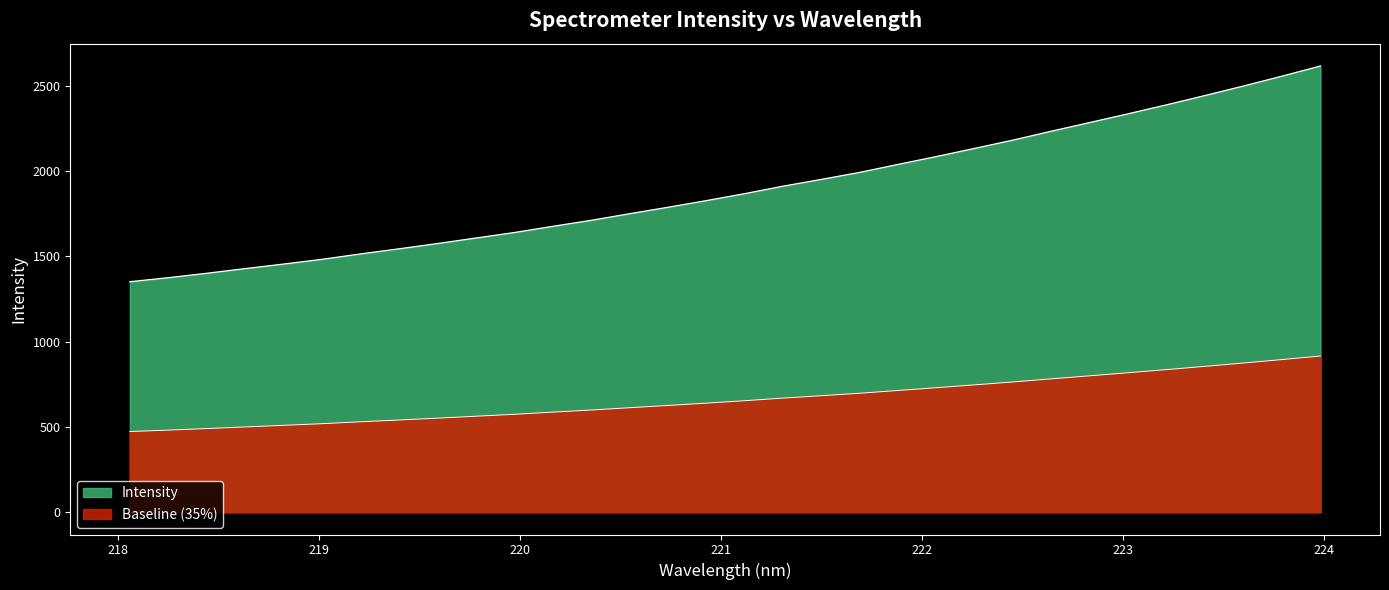

Rank the categories by value from lowest to highest.

218.0596, 218.2508, 218.442, 218.6332, 218.8244, 219.0156, 219.2067, 219.3979, 219.589, 219.7801, 219.9712, 220.1623, 220.3533, 220.5444, 220.7354, 220.9264, 221.1174, 221.3083, 221.4993, 221.6902, 221.8812, 222.0721, 222.263, 222.4538, 222.6447, 222.8355, 223.0264, 223.2172, 223.408, 223.5987, 223.7895, 223.9802